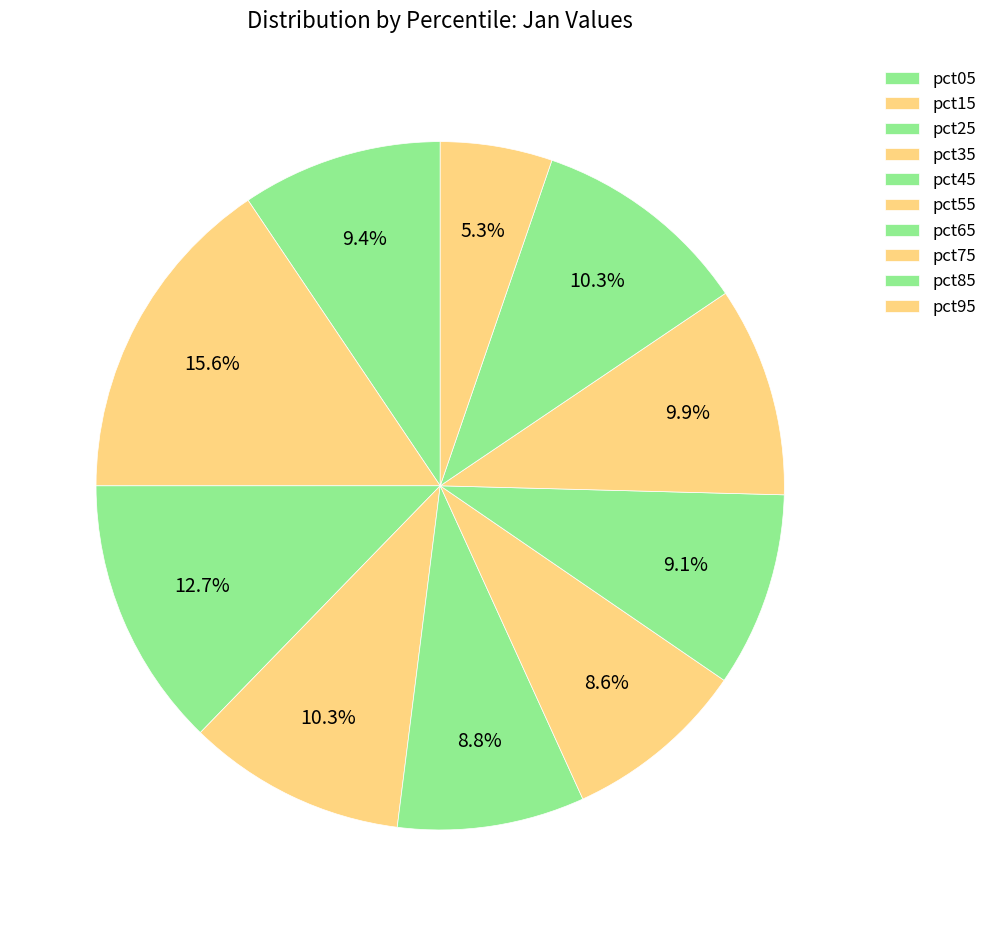

To the nearest percent, what is the average slice percentage?

10%